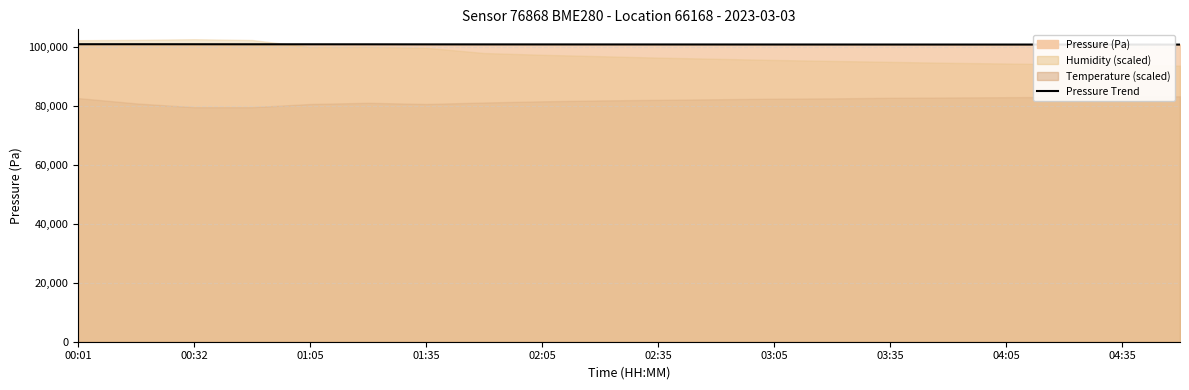

At which category does the chart reach its minimum across all series?

19